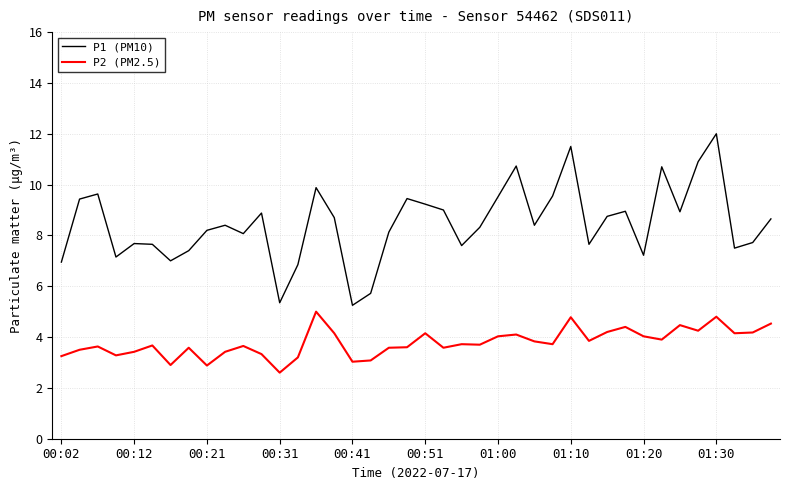

What is the minimum value shown in the chart?

2.6